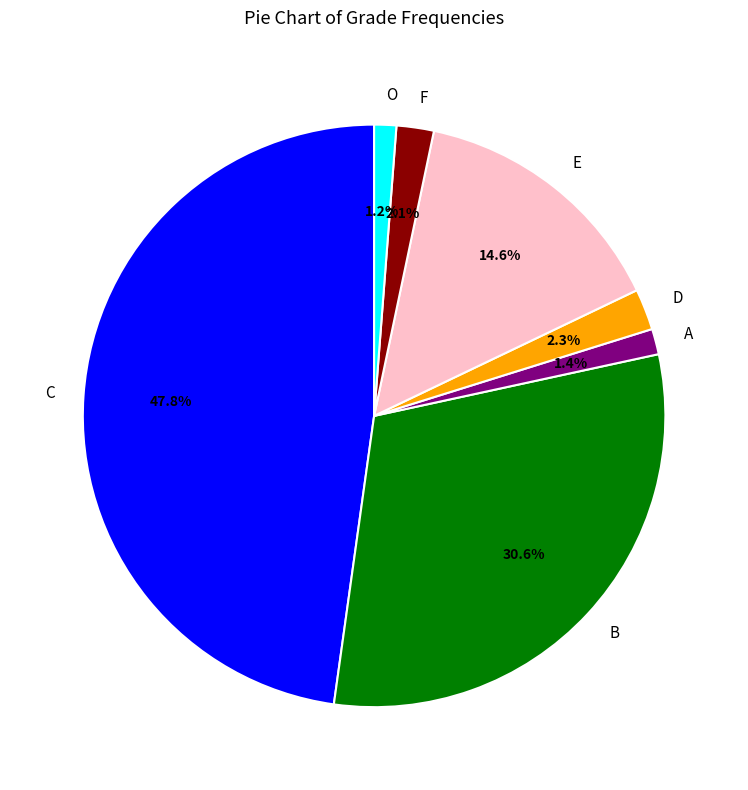

To the nearest percent, what is the average slice percentage?

14%